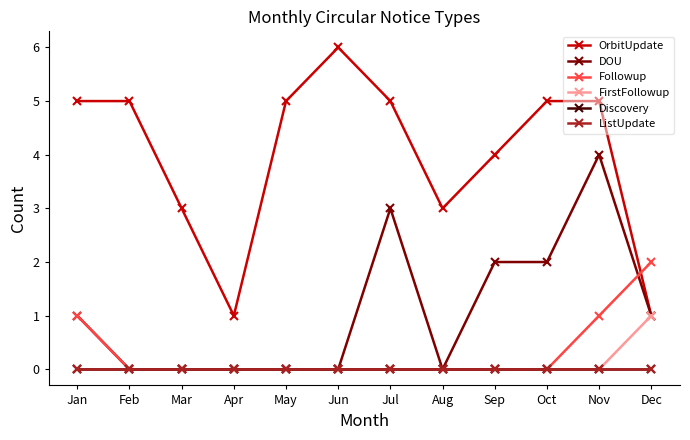

True or false: Discovery and DOU cross at least once.

False